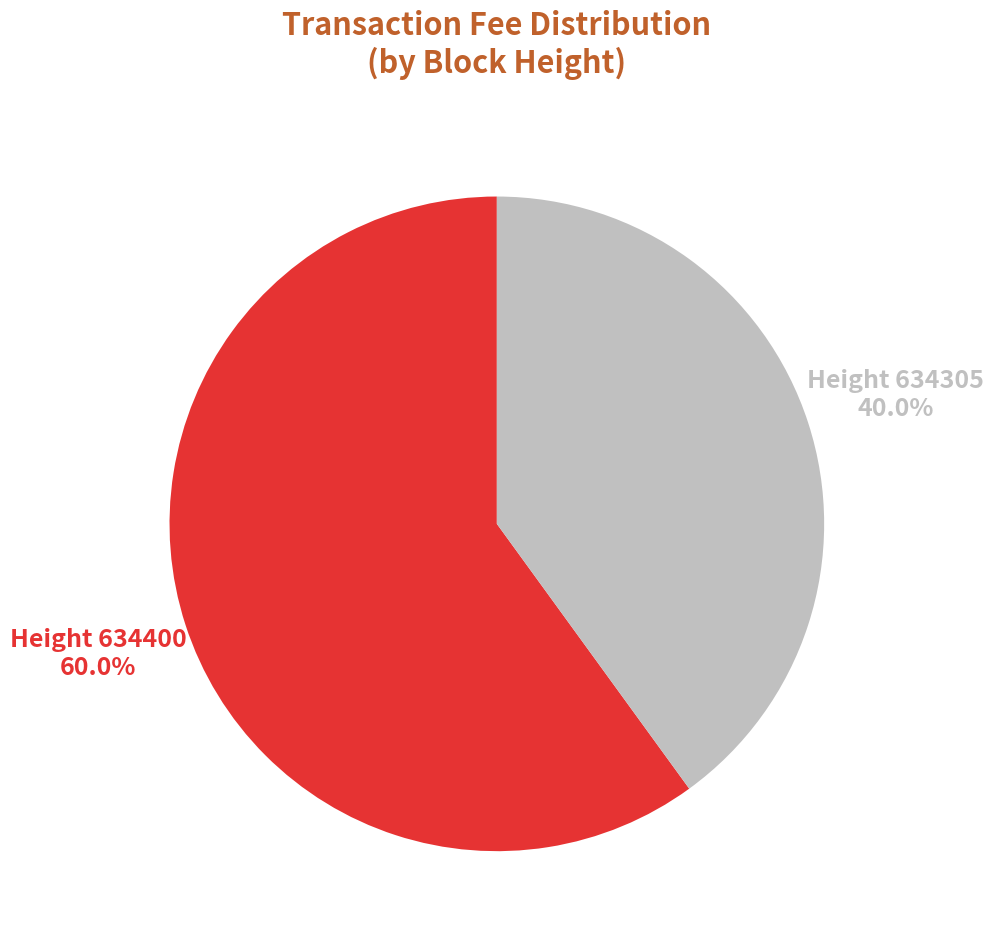

Does any single category account for the majority?

Yes